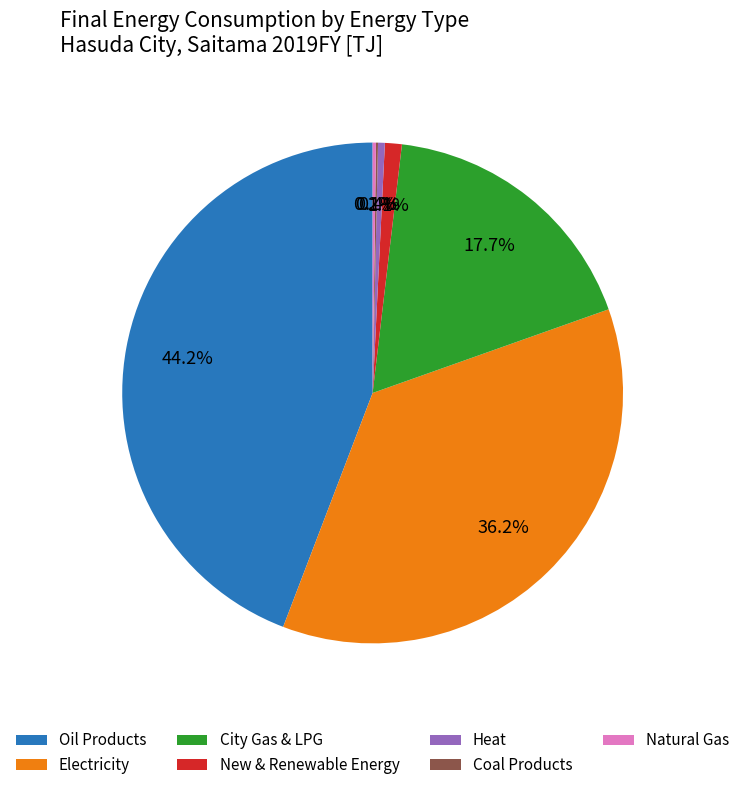

Between Heat and Oil Products, which is larger?

Oil Products